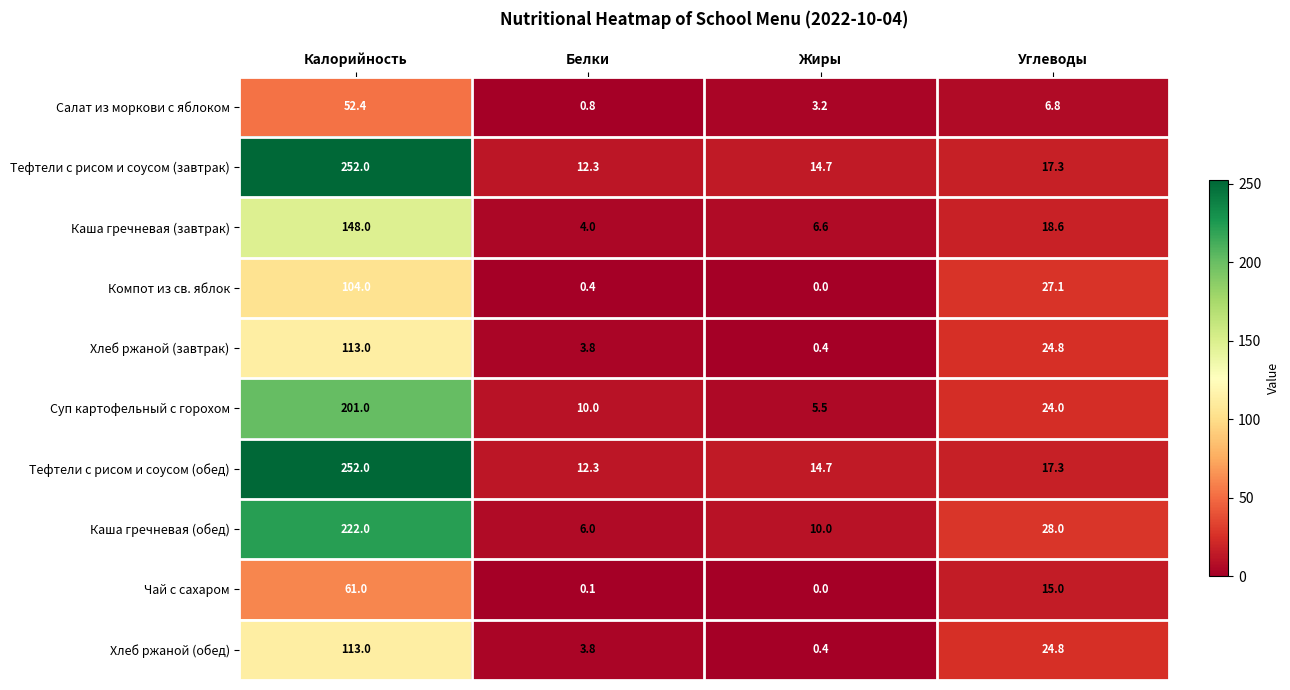

Where is Тефтели с рисом и соусом (обед) nearest to the value 132?

Углеводы